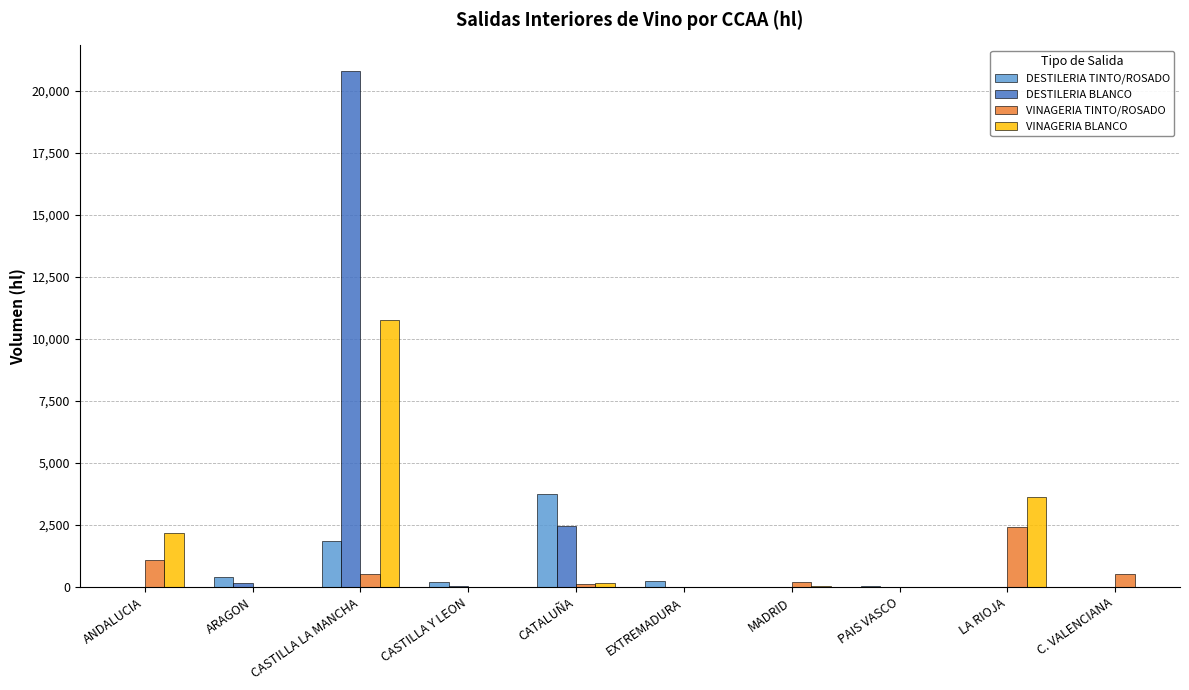

At which category is the sum across all series the highest?

CASTILLA LA MANCHA